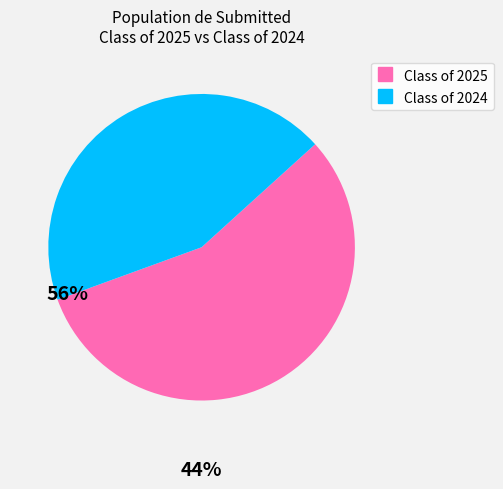

Which category has the biggest portion of the pie?

Class of 2025